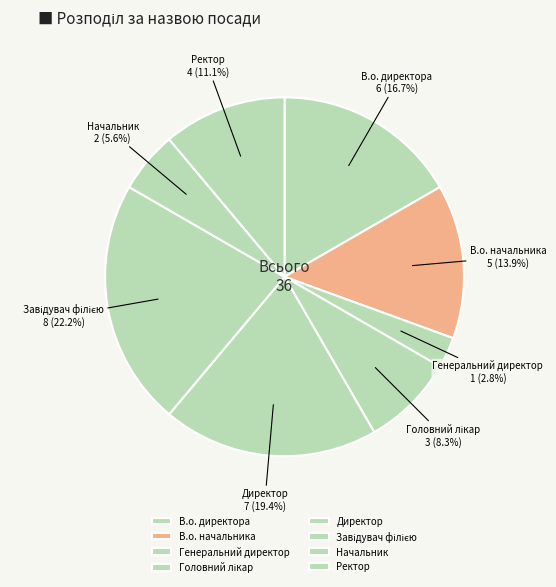

Does Директор represent more than half of the total?

No